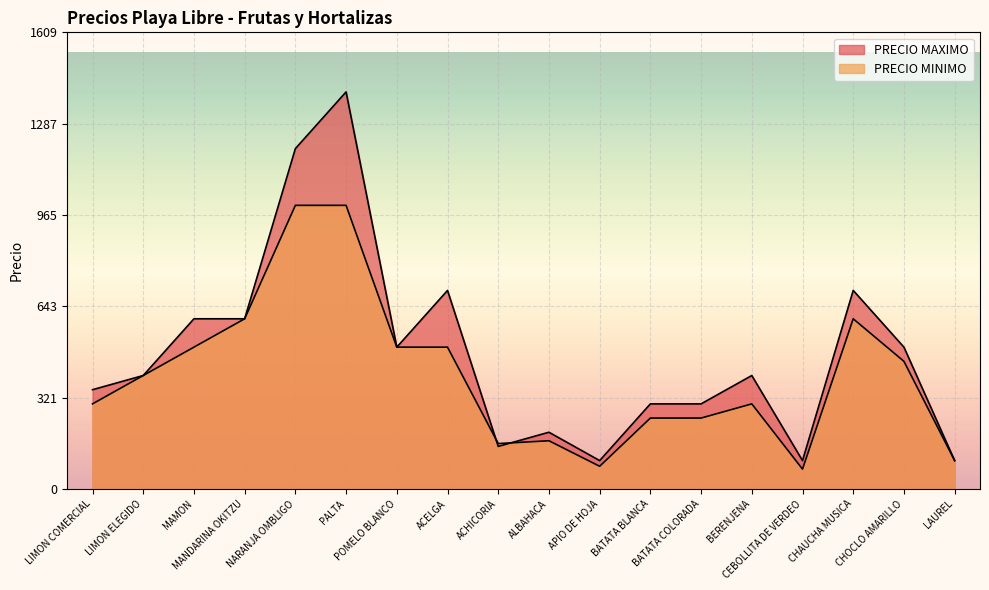

What is the difference between the maximum and minimum values in the PRECIO MINIMO series?

930